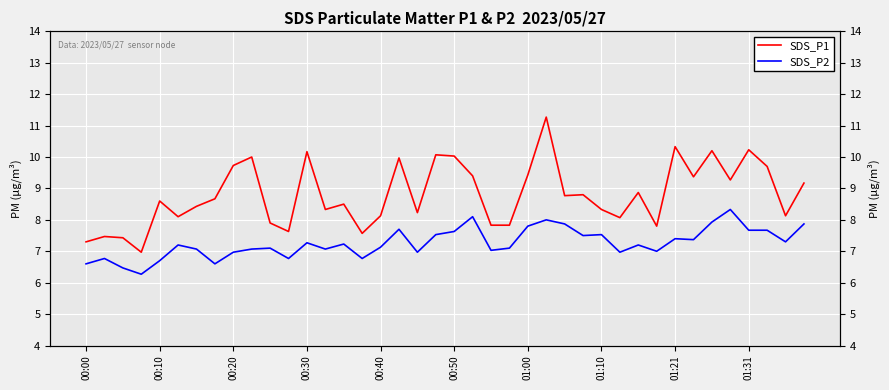

Rank the series by their average value, from highest to lowest.

SDS_P1, SDS_P2